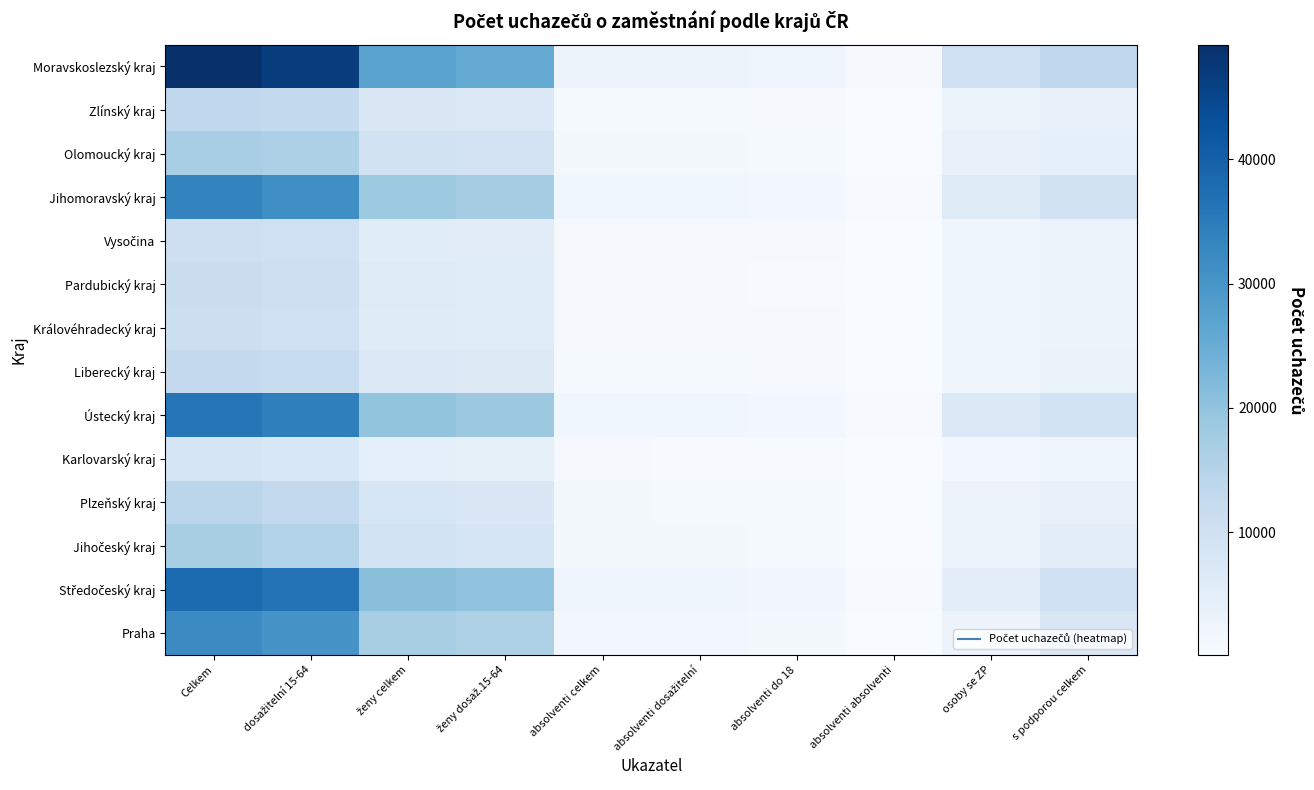

Between ženy celkem and absolventi dosažitelní, which is larger?

ženy celkem